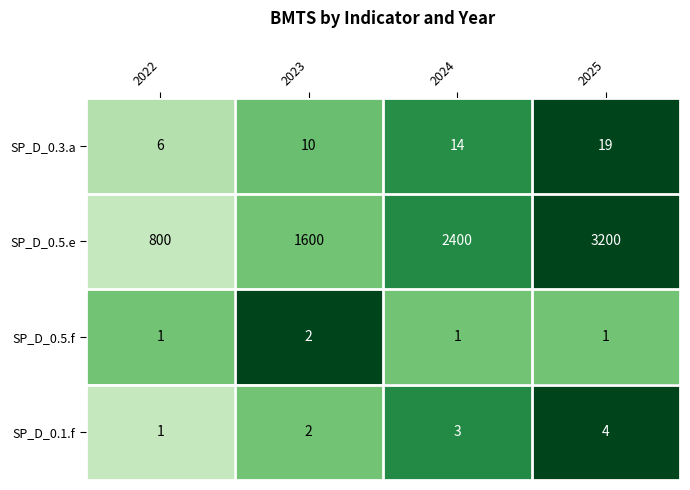

What is the difference between the highest and lowest values at 2024?

2399